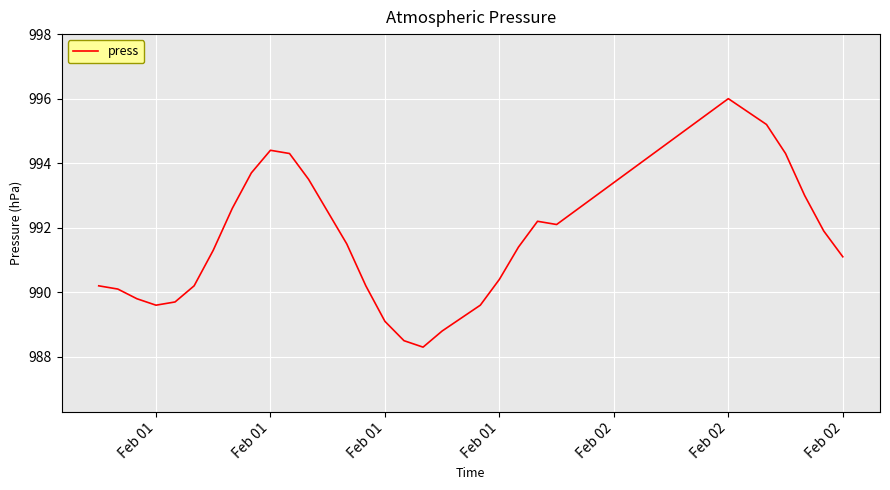

What is the difference between the maximum and minimum values?

7.7